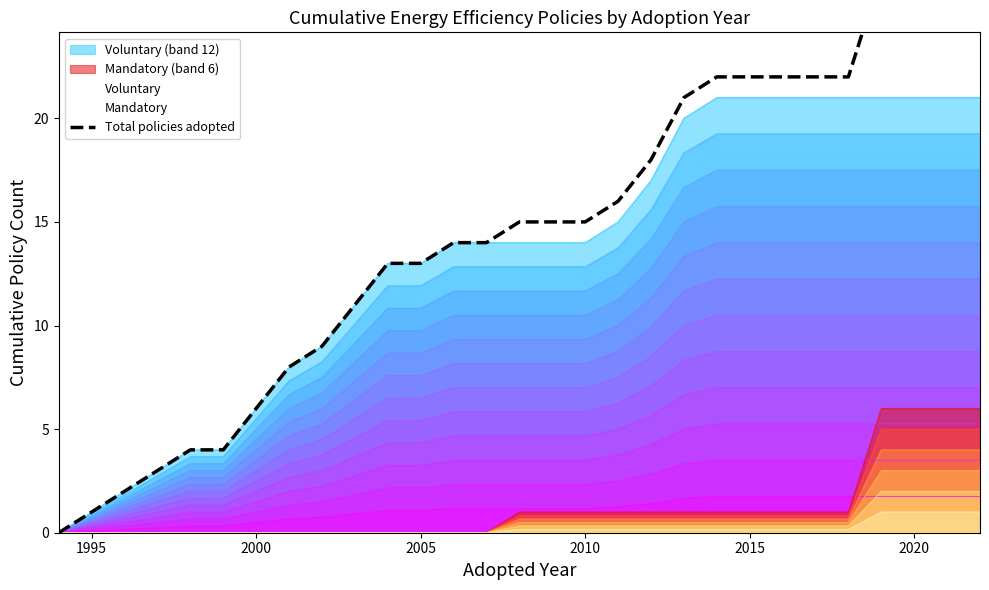

How many positive values are there?

28